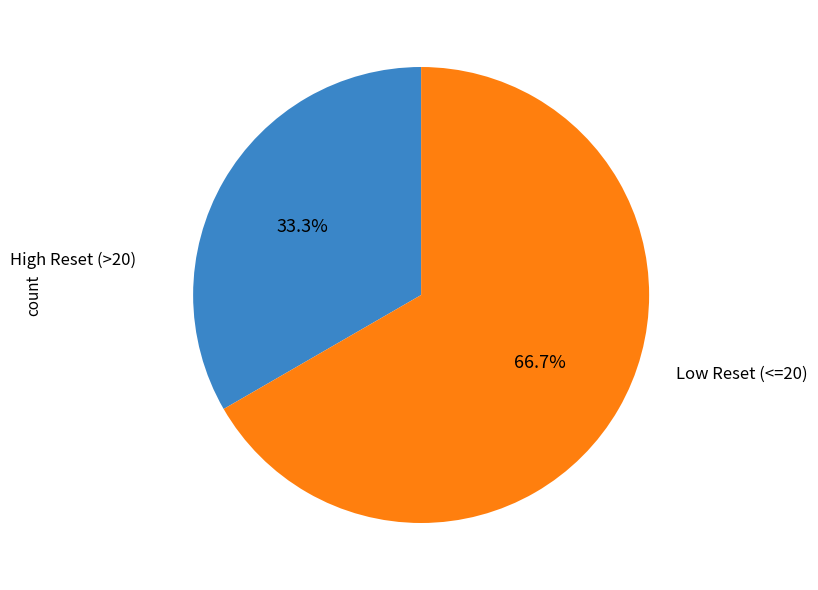

Is there any slice that represents more than half of the pie?

Yes